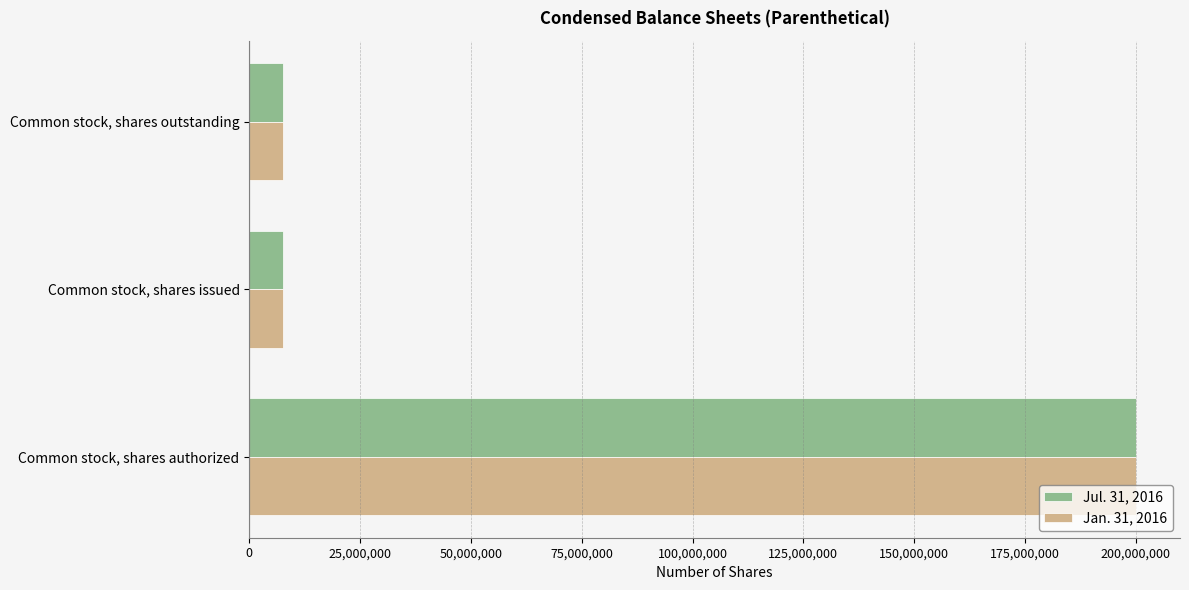

At which category is the sum across all series the highest?

Common stock, shares authorized